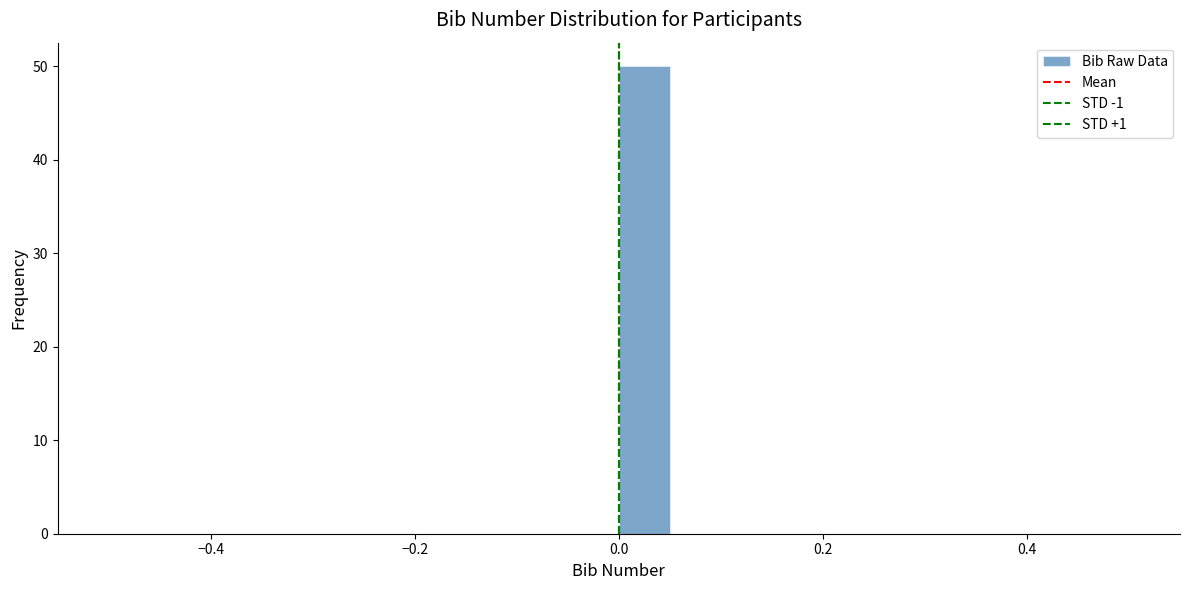

Read against the x-axis, roughly where is the centre of the tallest bar?

0.02